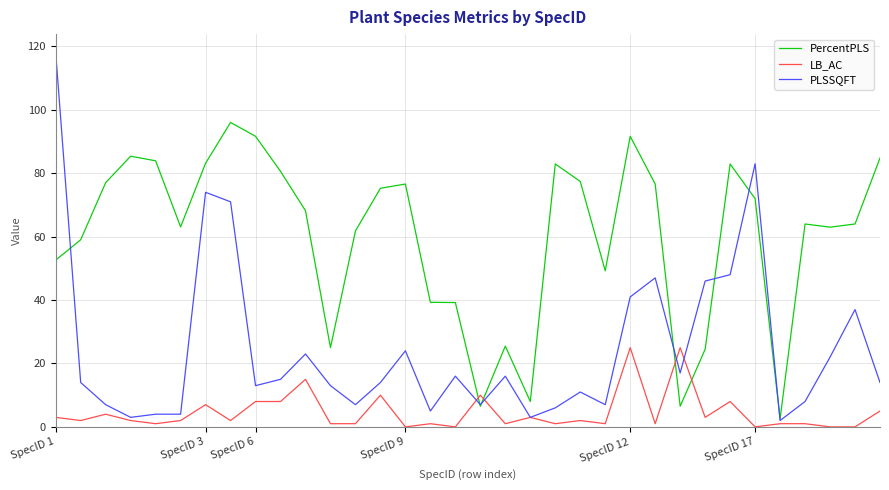

List the series in order of their peak value, highest first.

PLSSQFT, PercentPLS, LB_AC